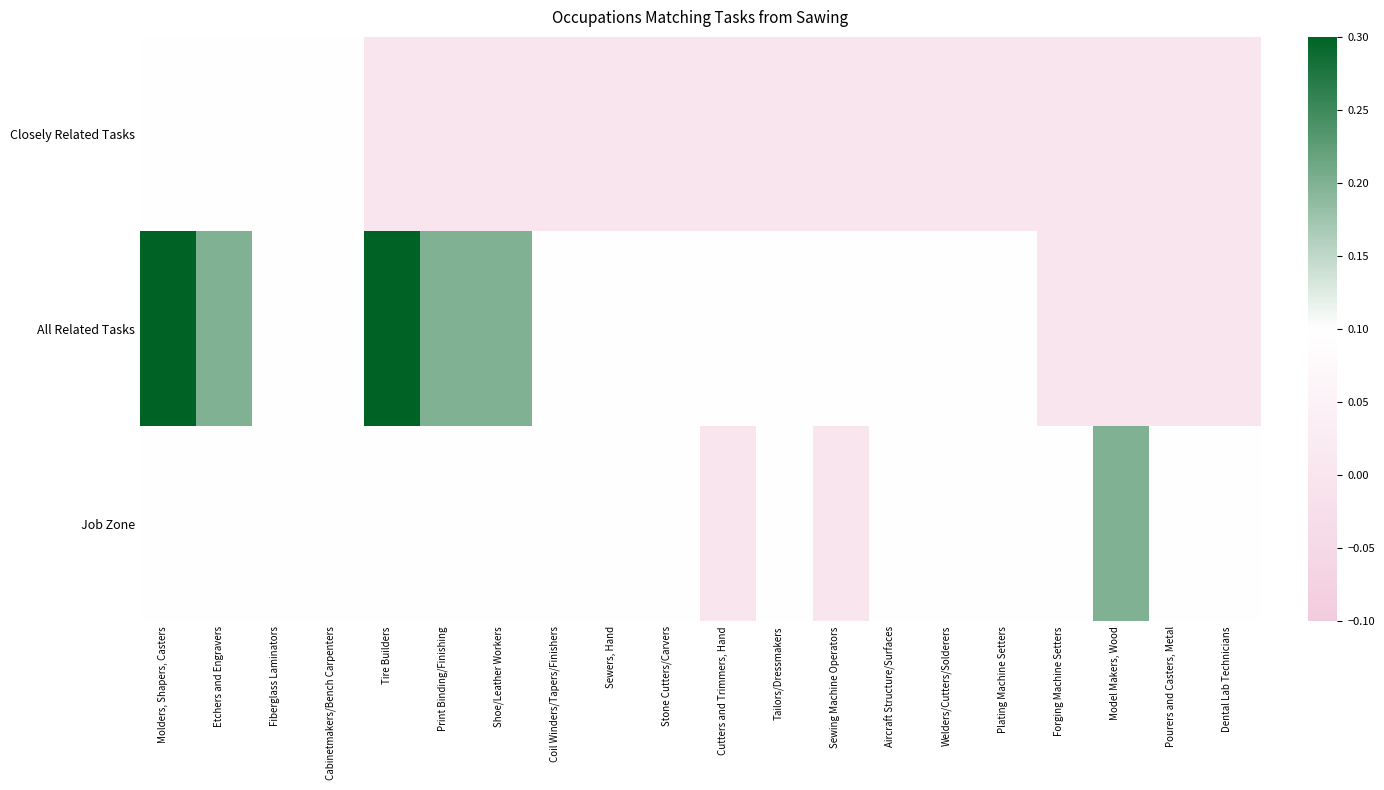

Which series has the widest spread of values?

All Related Tasks